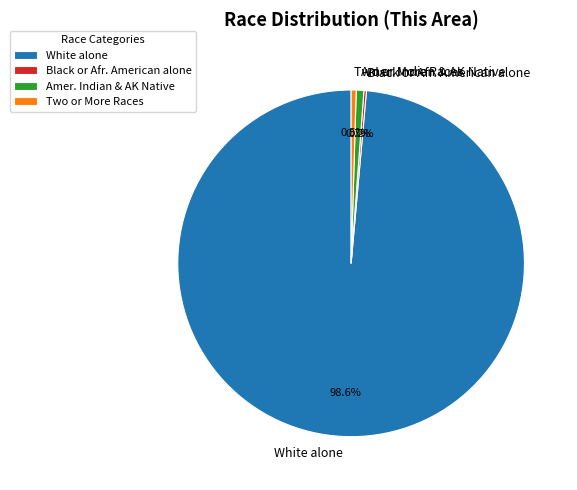

Does Amer. Indian & AK Native represent more than half of the total?

No